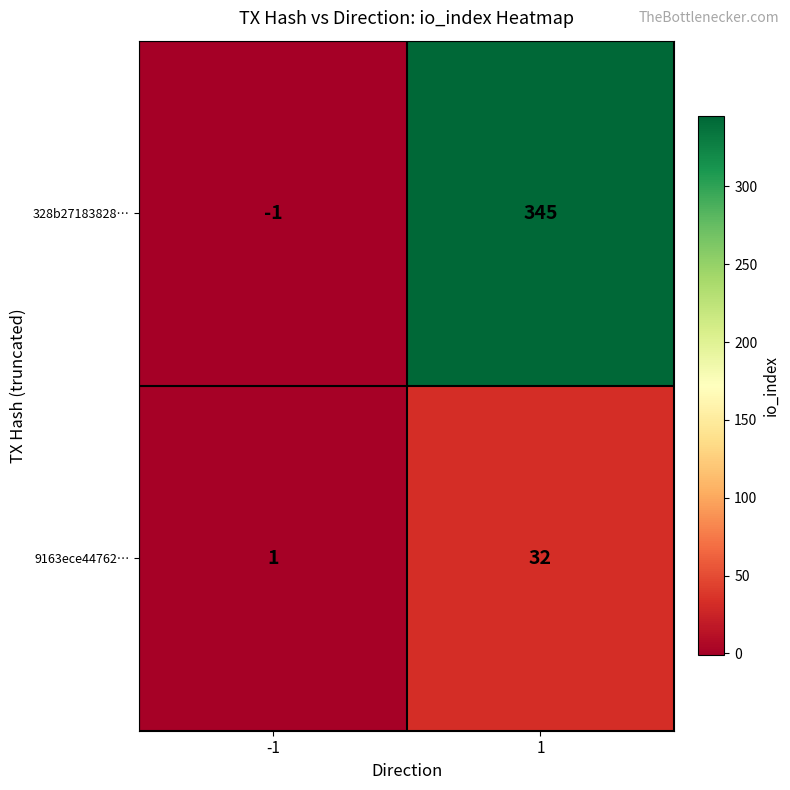

Which series has the largest total across all categories?

328b27183828…